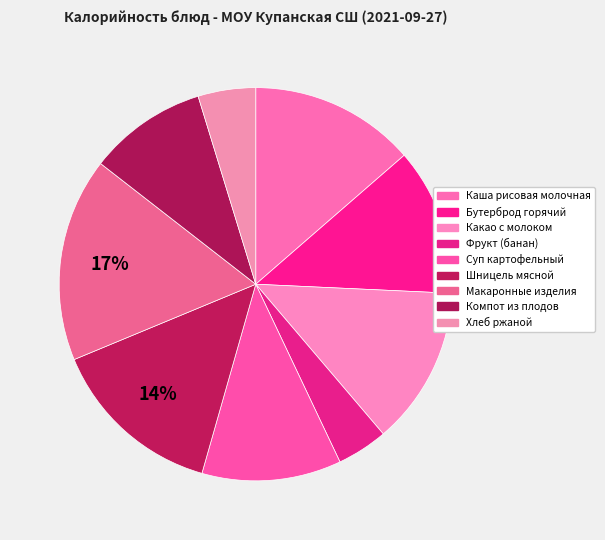

Count the number of slices in the pie.

9